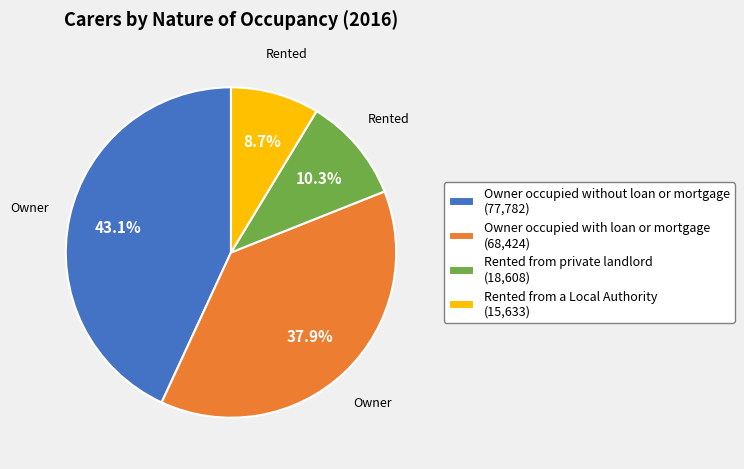

Which slice is the largest?

Owner occupied without loan or mortgage